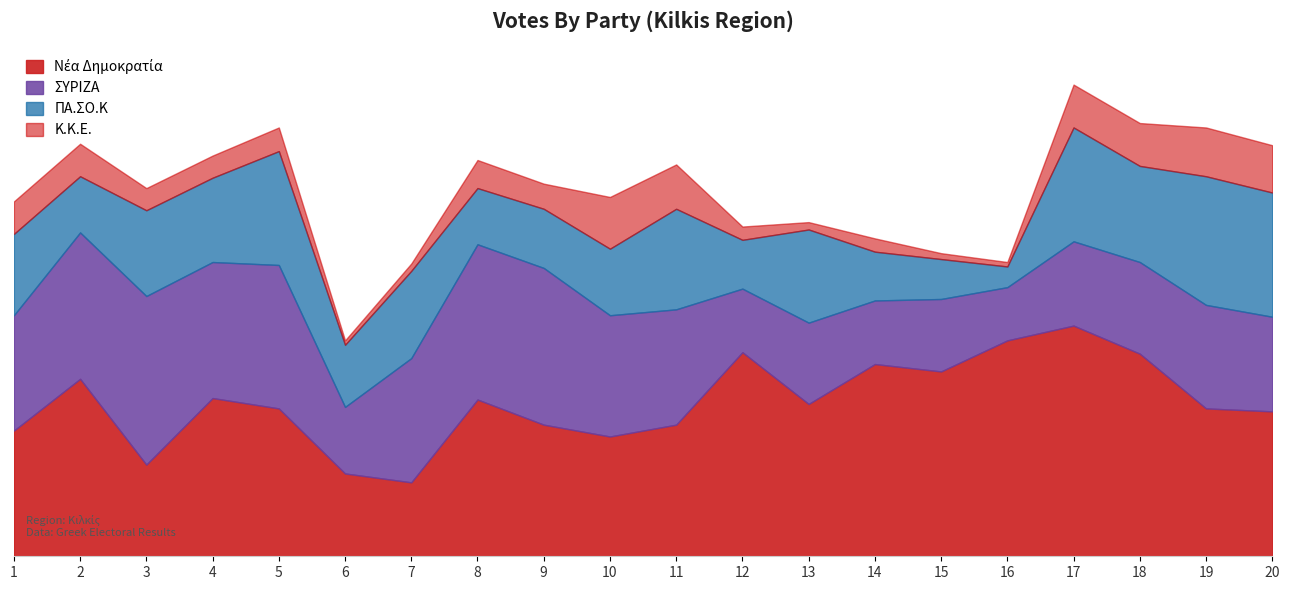

What value does the Νέα Δημοκρατία series have at 9?

89